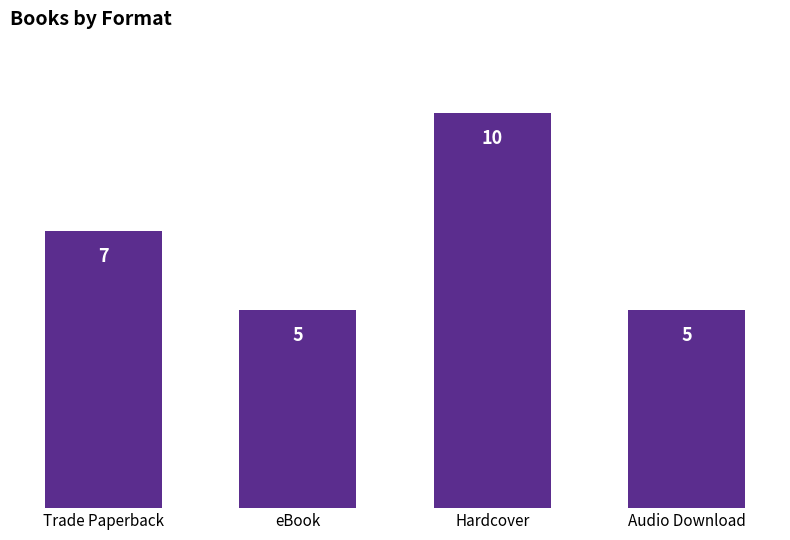

How many values are between 5 and 10?

4